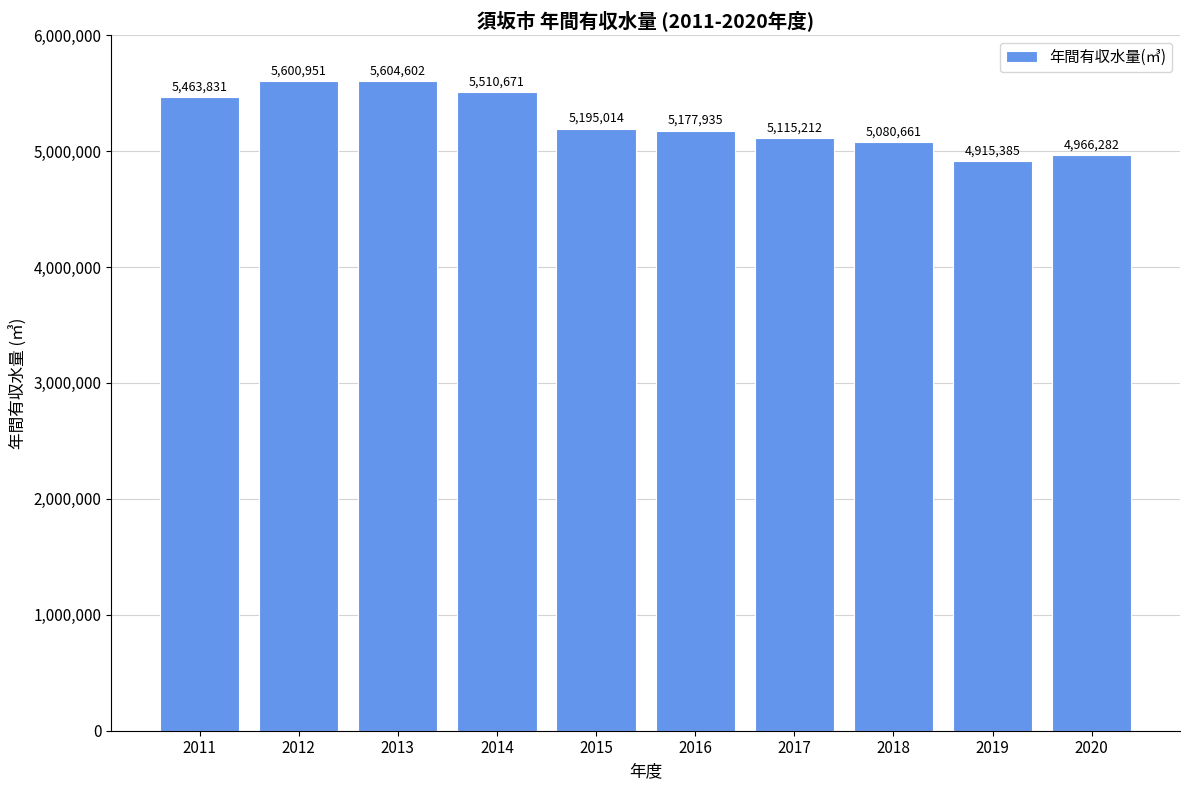

Where does the data first go above 5195014?

2011